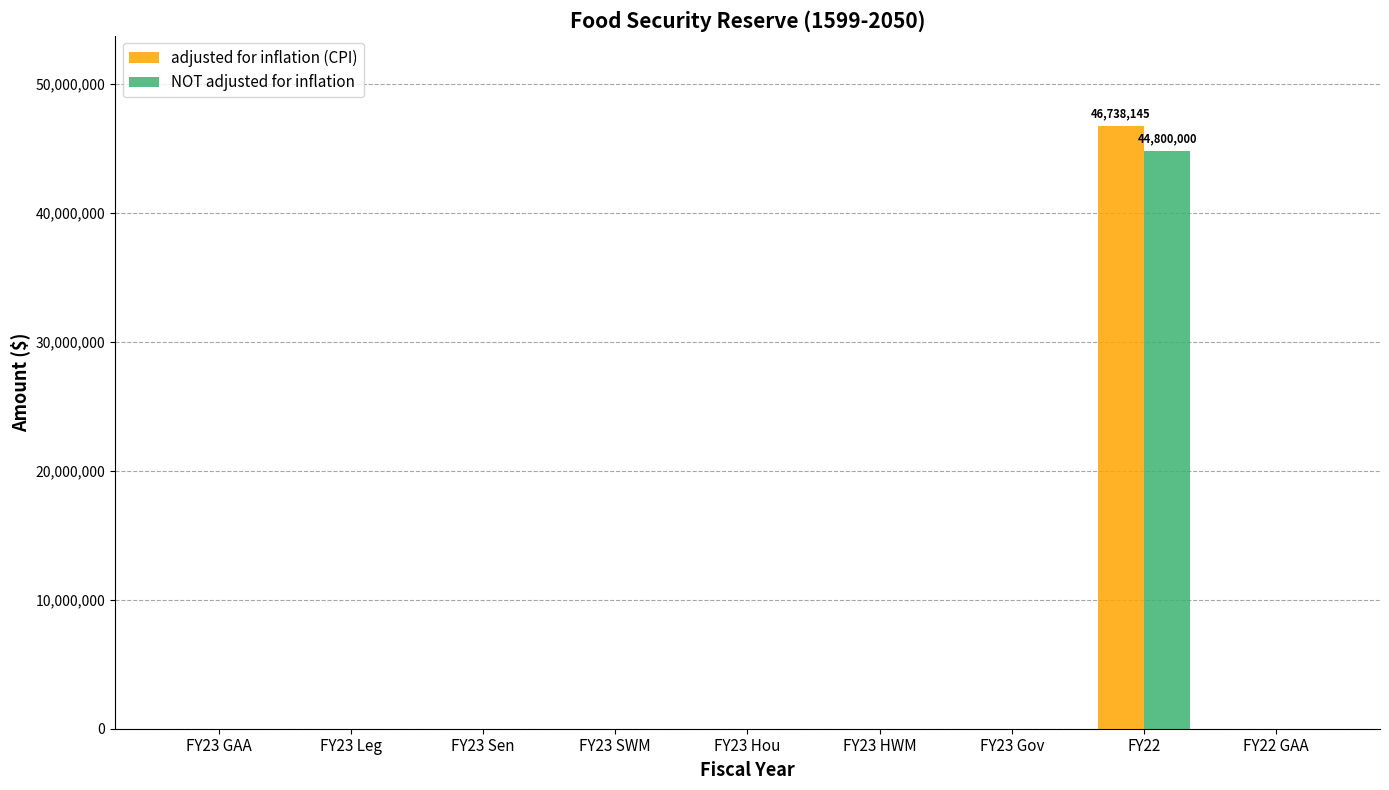

The value of adjusted for inflation (CPI) at FY22 GAA is 0. True or false?

True